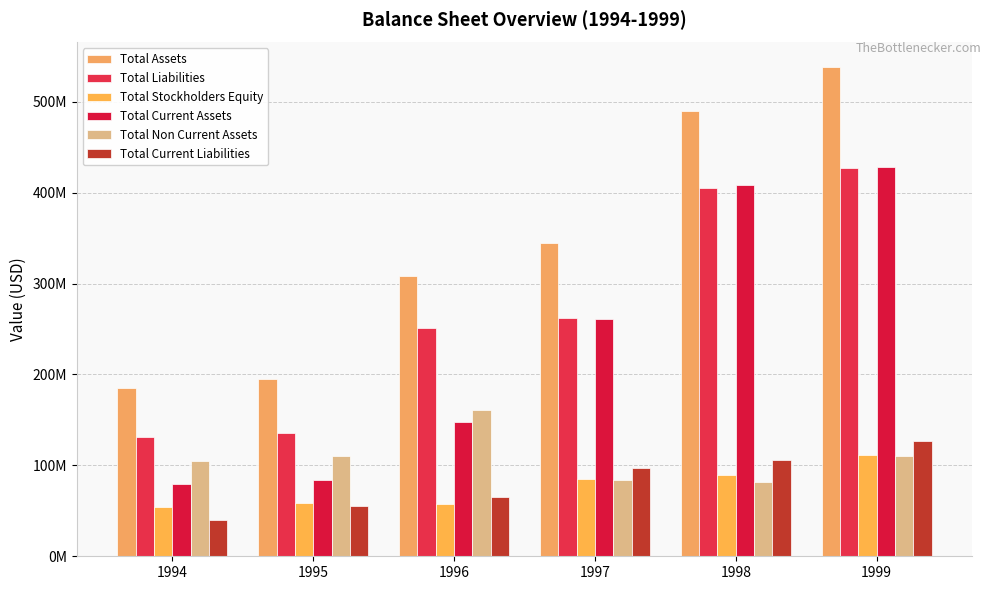

Reading left to right, what are all the values shown in this chart?

Total Assets: 1994=184600000	1995=194500000	1996=308700000	1997=344400000	1998=490100000	1999=538200000
Total Liabilities: 1994=130800000	1995=136000000	1996=251100000	1997=261900000	1998=405600000	1999=427200000
Total Stockholders Equity: 1994=53800000	1995=58500000	1996=57600000	1997=85400000	1998=89200000	1999=111100000
Total Current Assets: 1994=79700000	1995=84300000	1996=148200000	1997=261000000	1998=408600000	1999=427900000
Total Non Current Assets: 1994=104900000	1995=110200000	1996=160500000	1997=83400000	1998=81500000	1999=110300000
Total Current Liabilities: 1994=40100000	1995=55600000	1996=65100000	1997=96900000	1998=105600000	1999=127200000